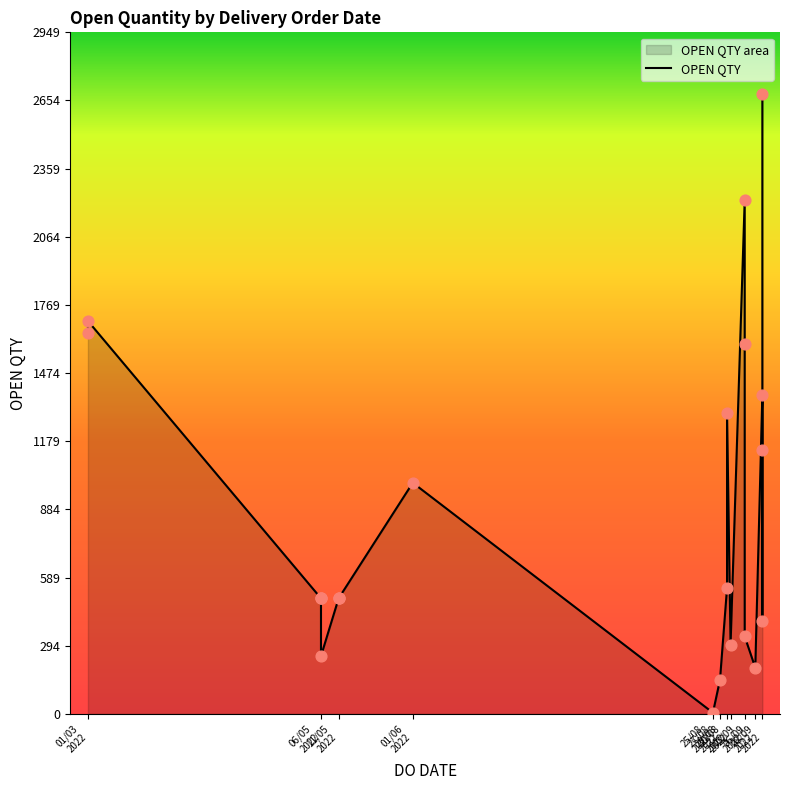

Which has a higher value, 01/03/2022 or 03/09/2022?

03/09/2022